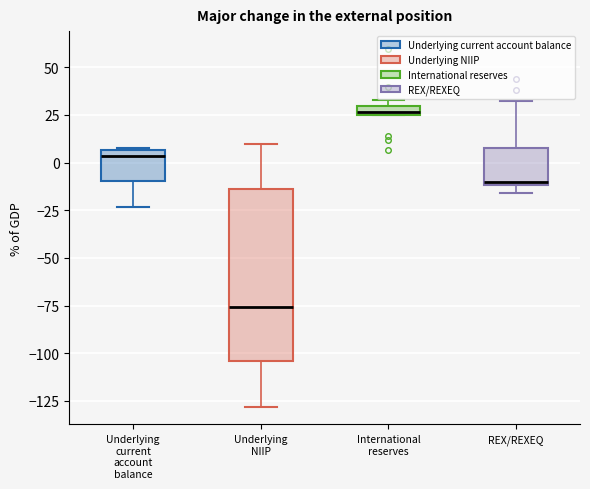

Which box's median line is the highest?

International reserves